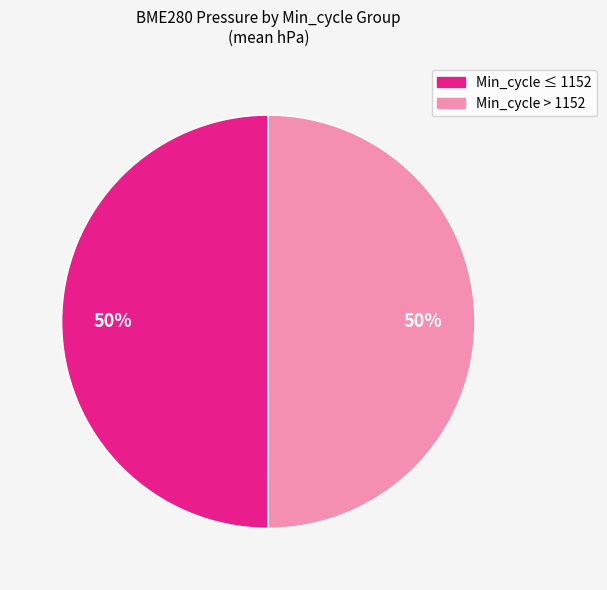

To the nearest percent, what is the average slice percentage?

50%